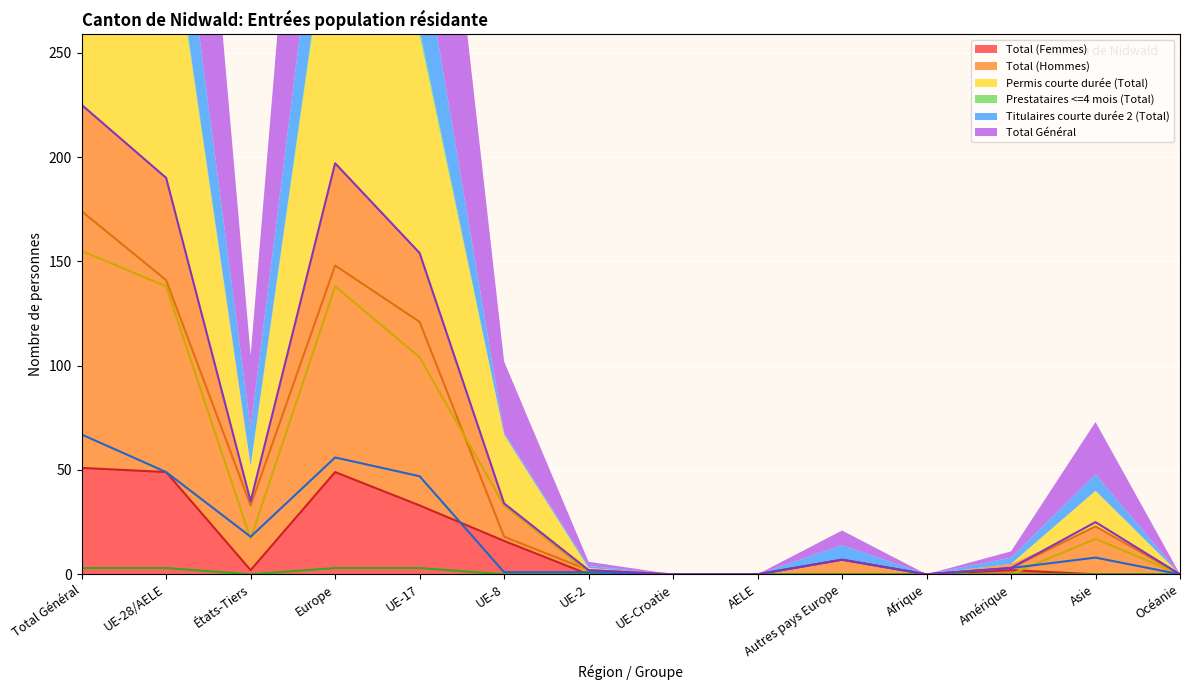

What are all the series names shown in the legend?

Total (Femmes), Total (Hommes), Permis courte durée (Total), Prestataires <=4 mois (Total), Titulaires courte durée 2 (Total), Total Général